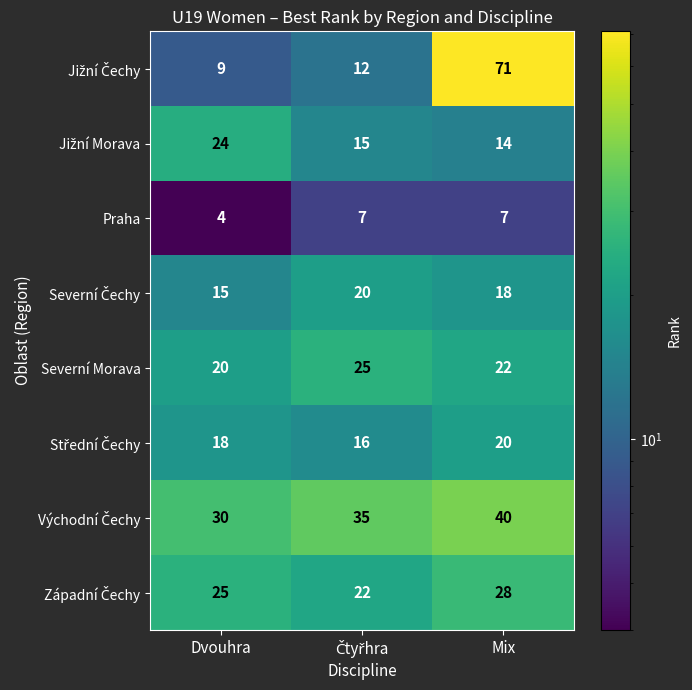

Count the number of categories in the chart.

3